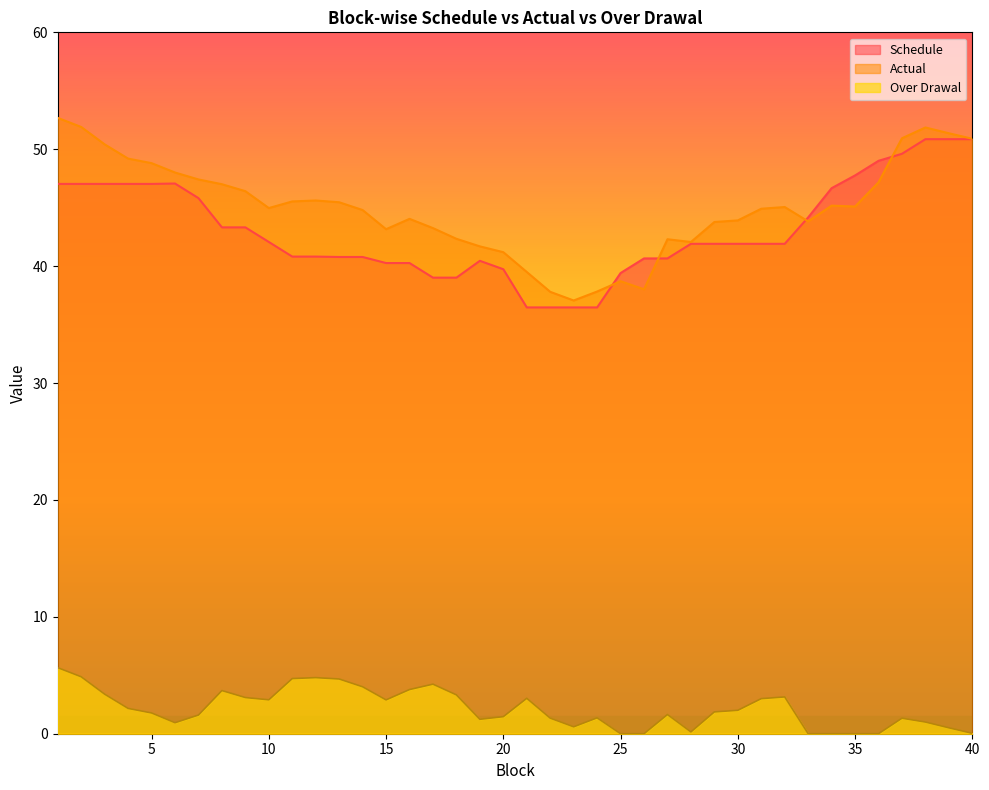

How many lines are shown in the chart?

3